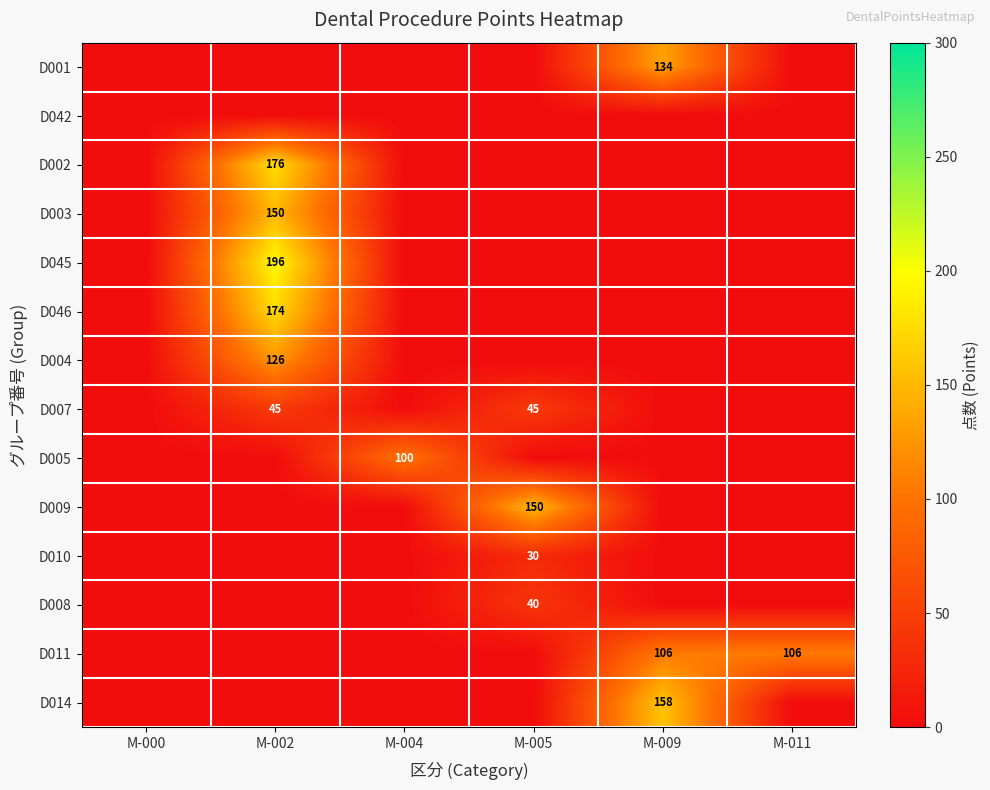

The value of D005 at M-004 is 100. True or false?

True